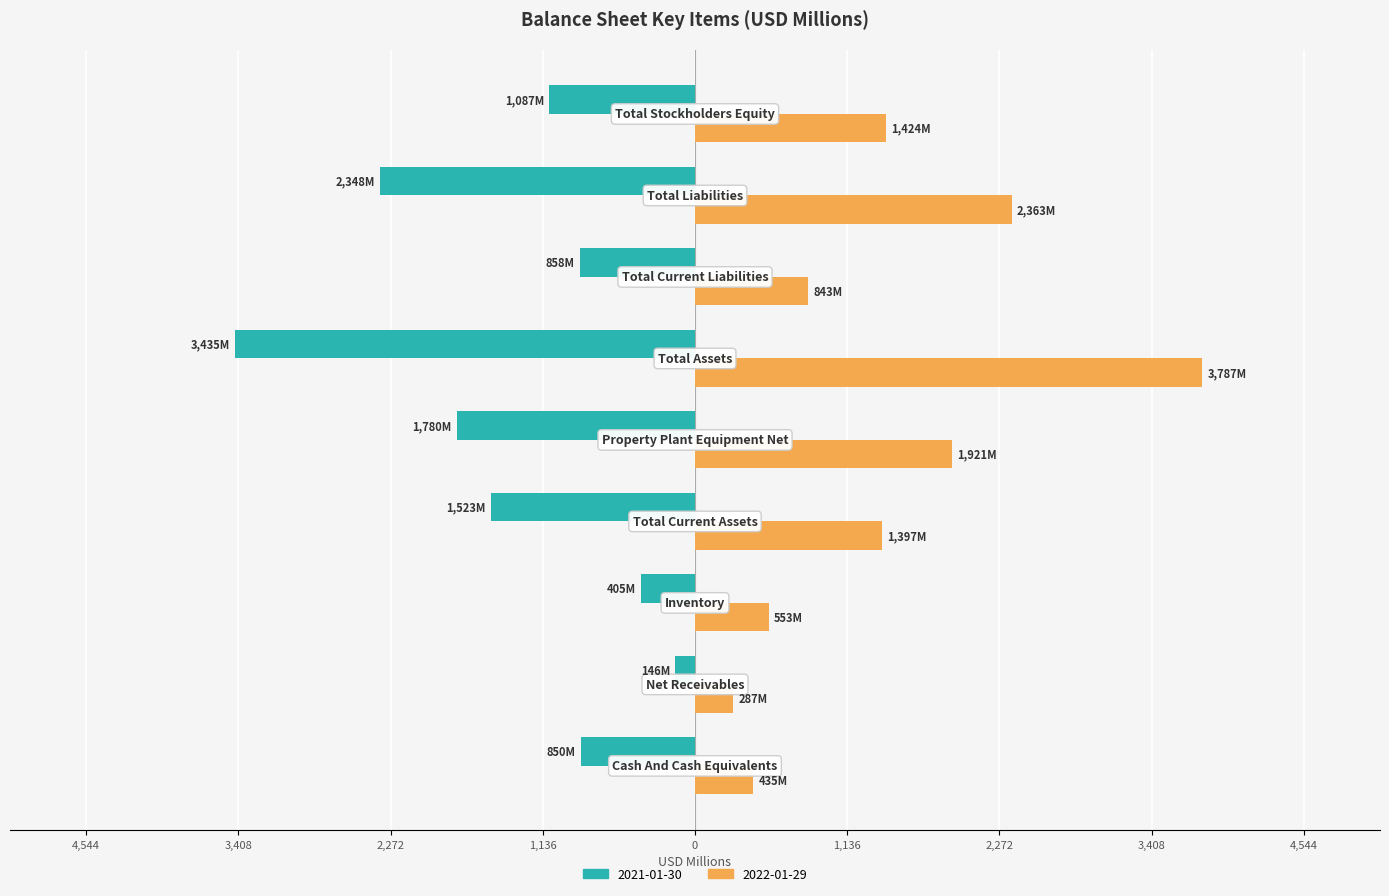

Where is 2022-01-29 nearest to the value 2036?

Property Plant Equipment Net